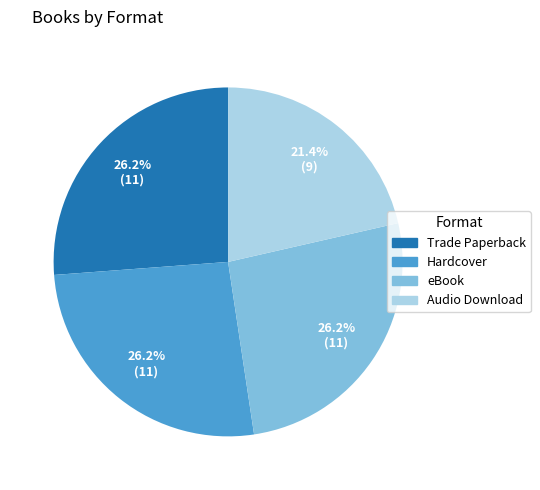

Between Audio Download and Trade Paperback, which is larger?

Trade Paperback